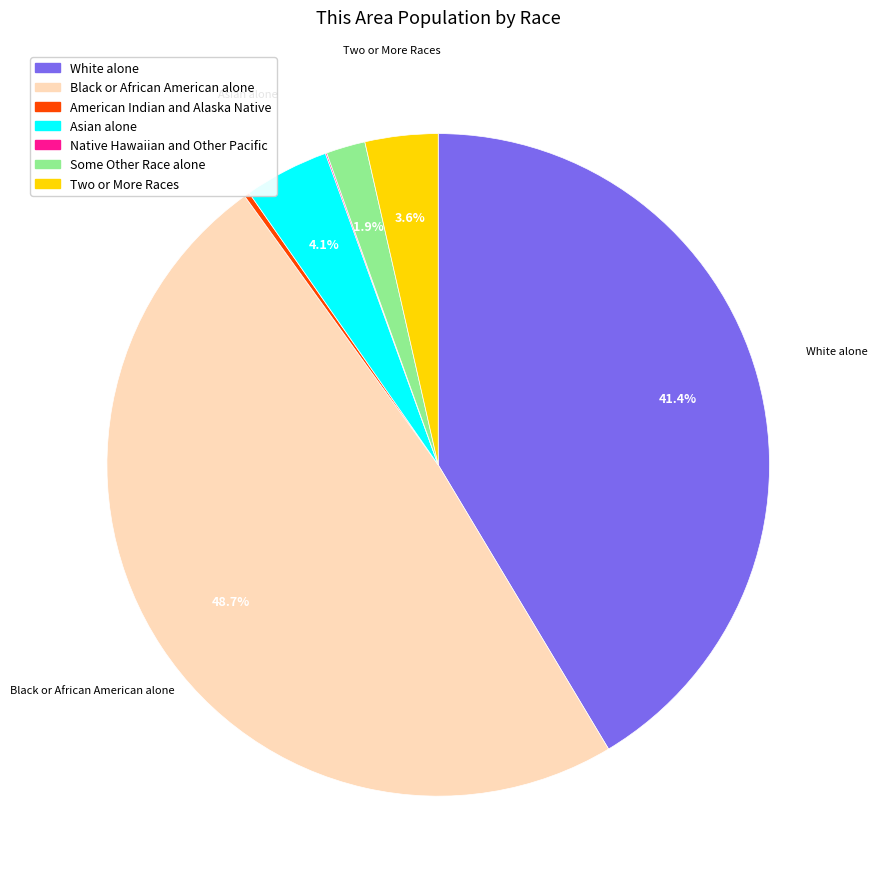

Does any single category account for the majority?

No